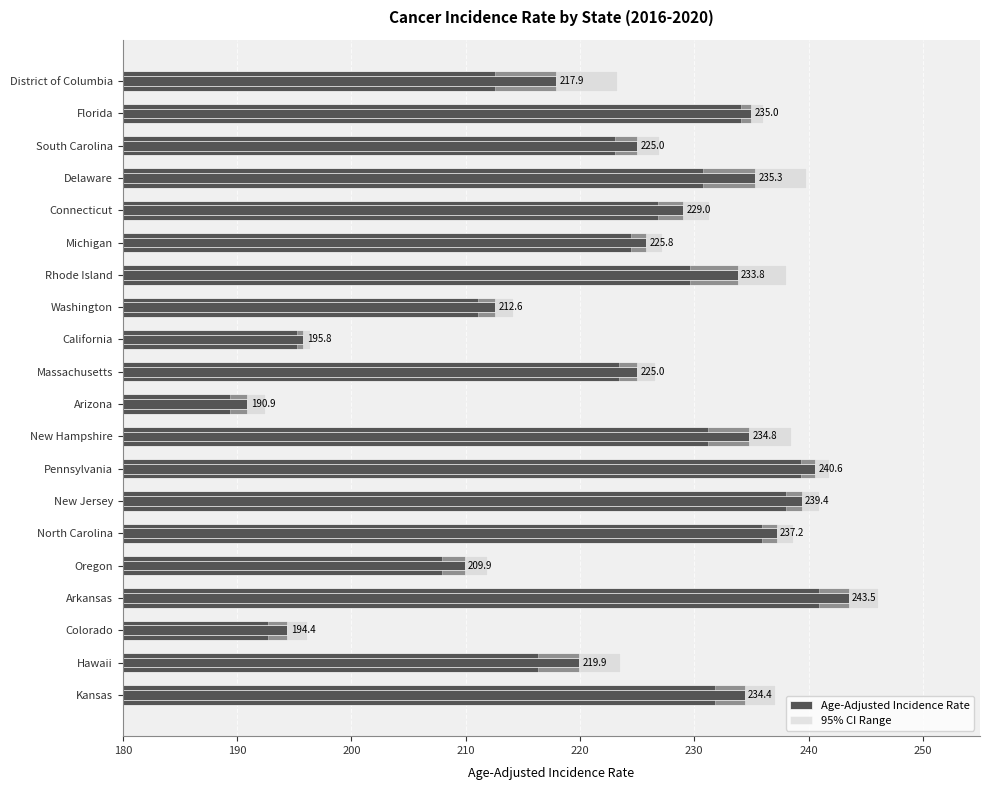

What is the difference between the 95% CI Range values at North Carolina and Arizona?

0.3